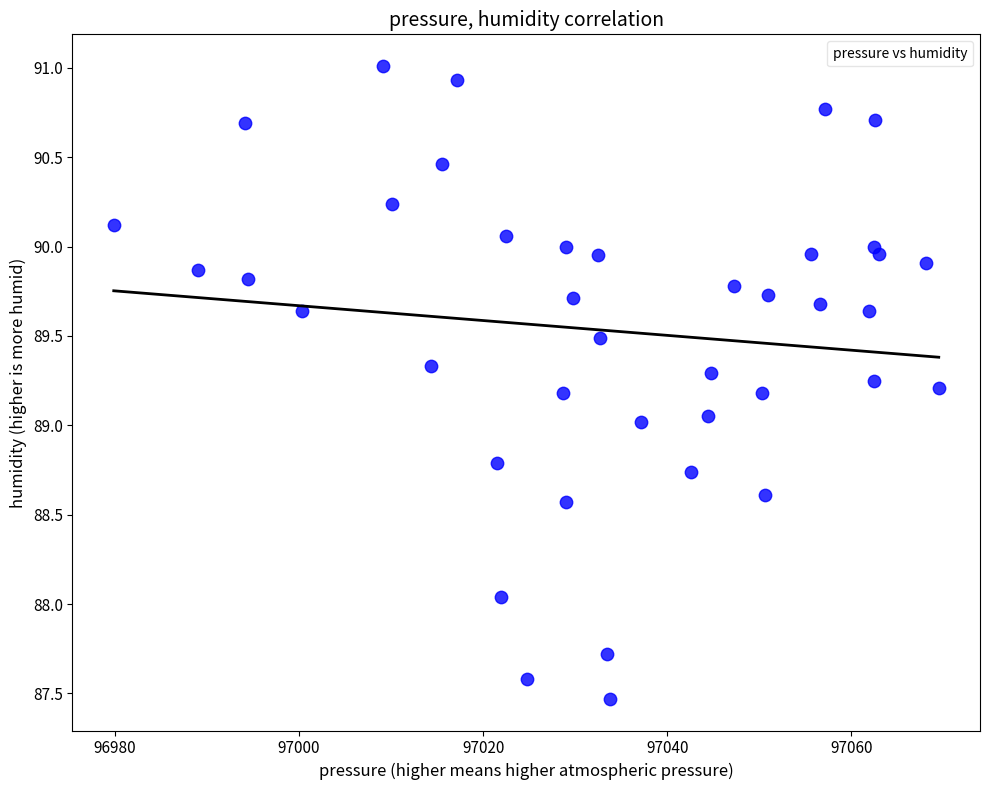

What is the range of Y values (max minus min)?

3.5